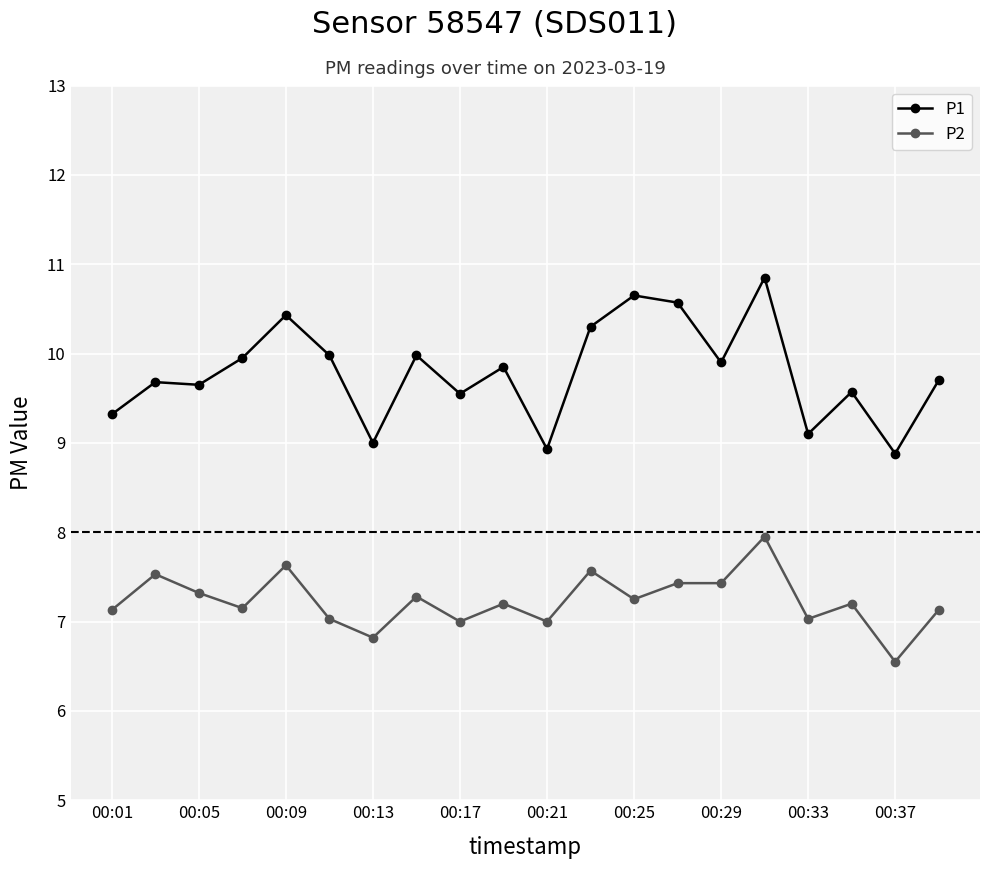

True or false: P1 has more than 1 interior local peaks.

True